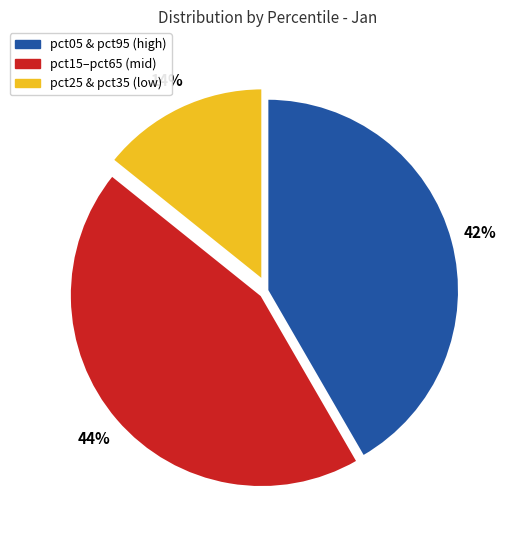

To the nearest percent, what is the difference between the largest and smallest slice percentages?

30%